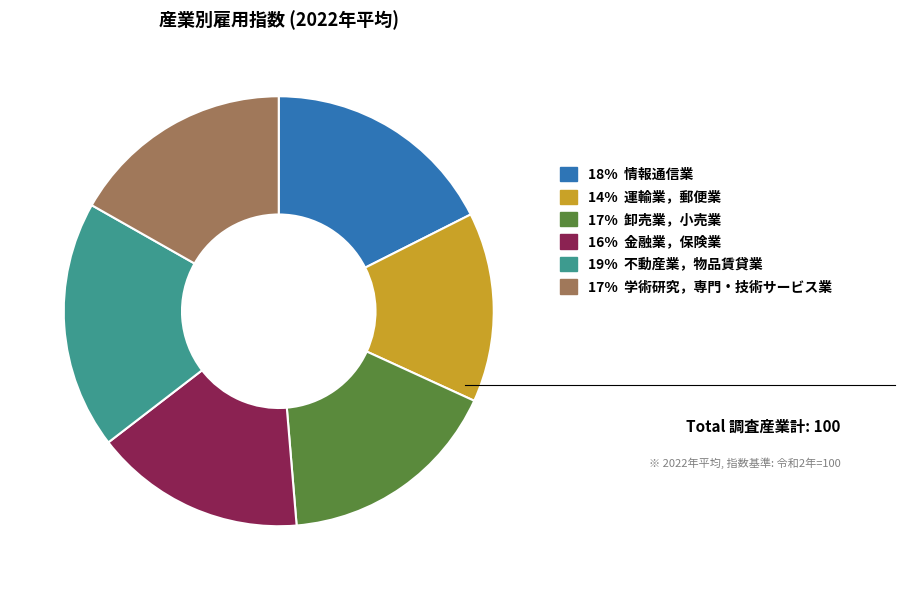

Is there any slice that represents more than half of the pie?

No